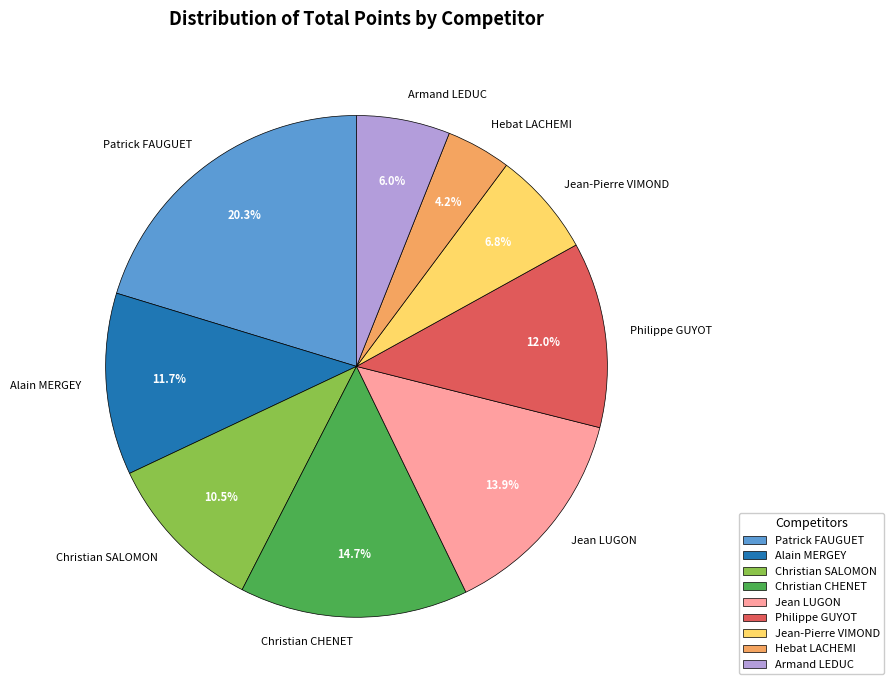

Which slice is the largest?

Patrick FAUGUET